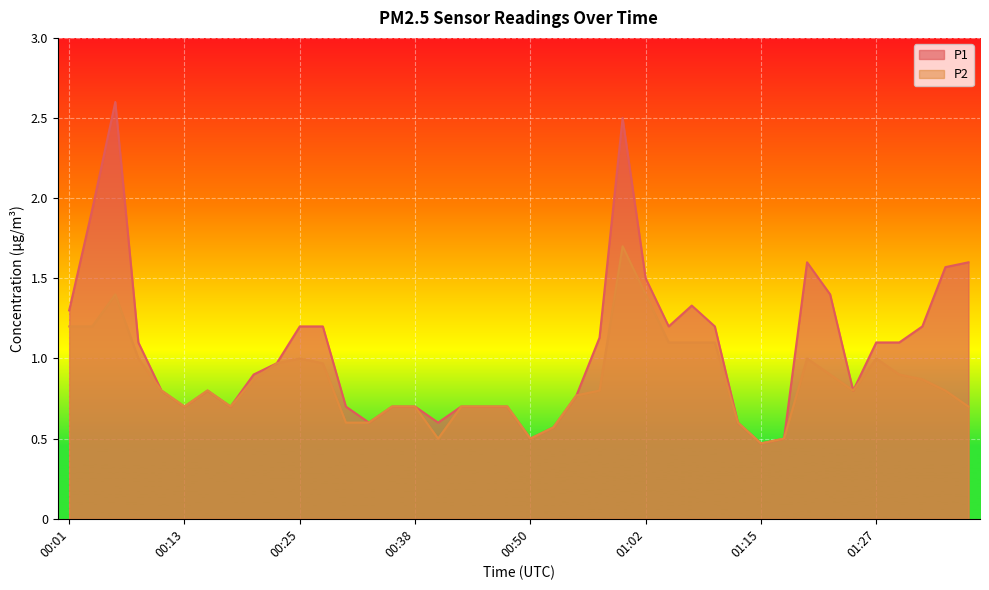

At which category is the sum across all series the highest?

01:00